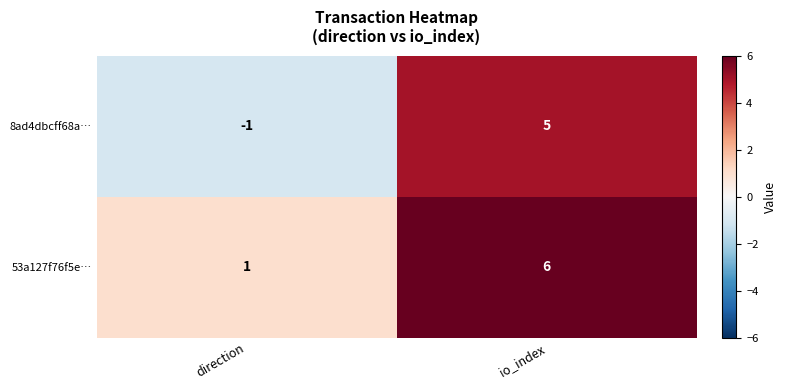

True or false: 53a127f76f5e… has a value of 8 at io_index.

False